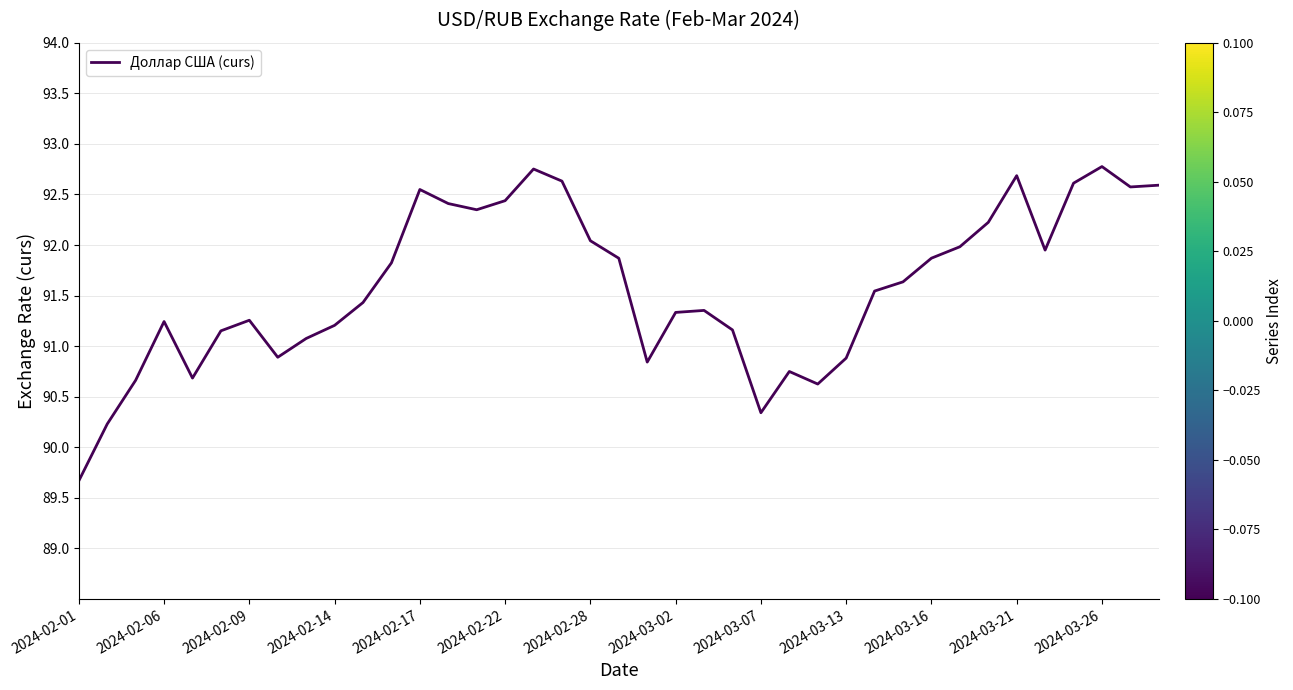

What is the minimum value shown in the chart?

89.7